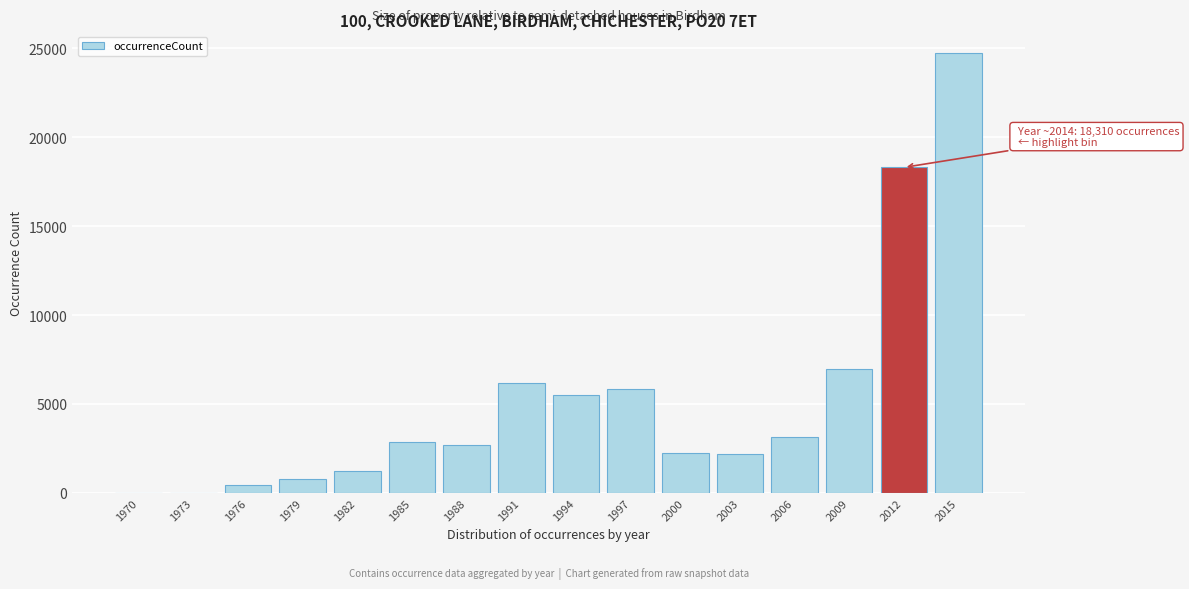

What is the change in value from 1979 to 2012?

+17522